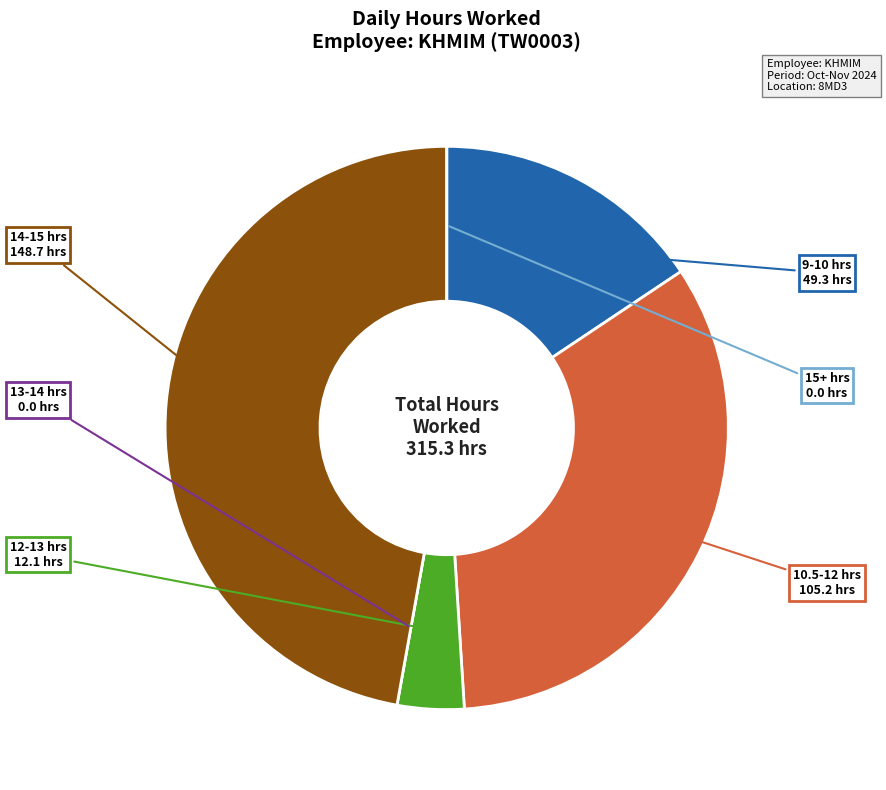

Does any single category account for the majority?

No